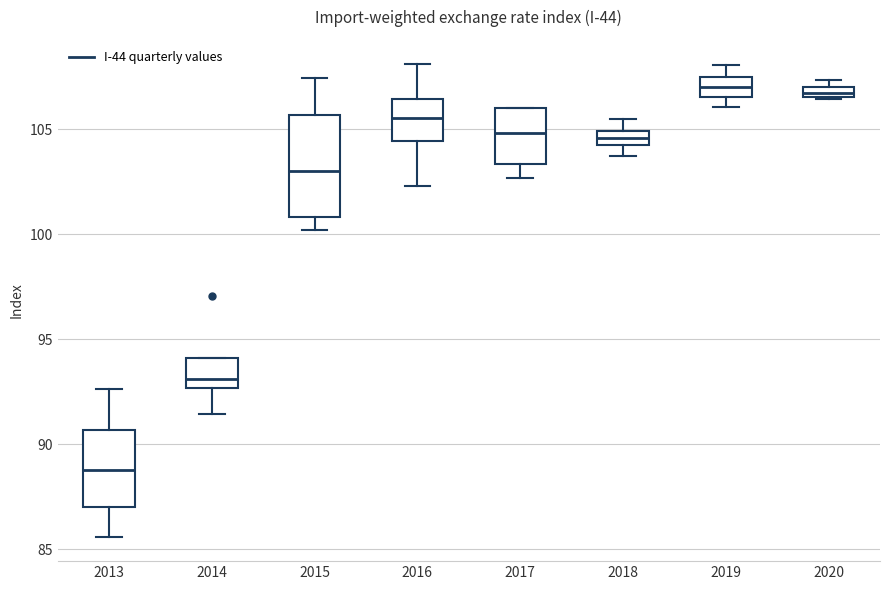

Where is the upper edge of the box at x = 2018 on the y-axis? The values are not printed on the chart, so give them approximately, as read against the axis.

105.0